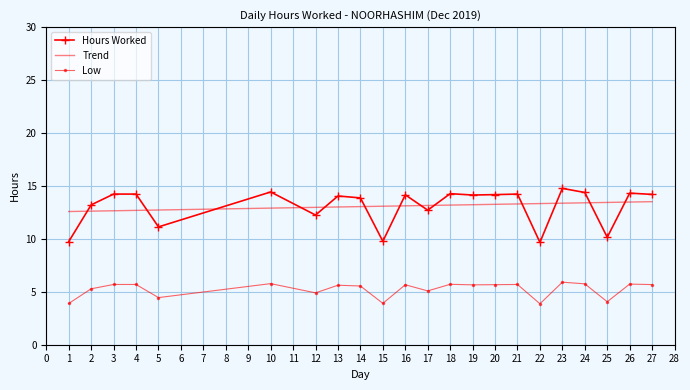

What is the difference between the maximum and minimum values in the Trend series?

0.9